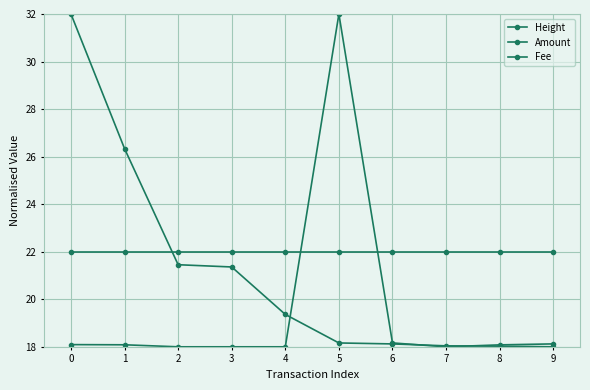

What is the difference between the Height values at 5 and 2?

3.3